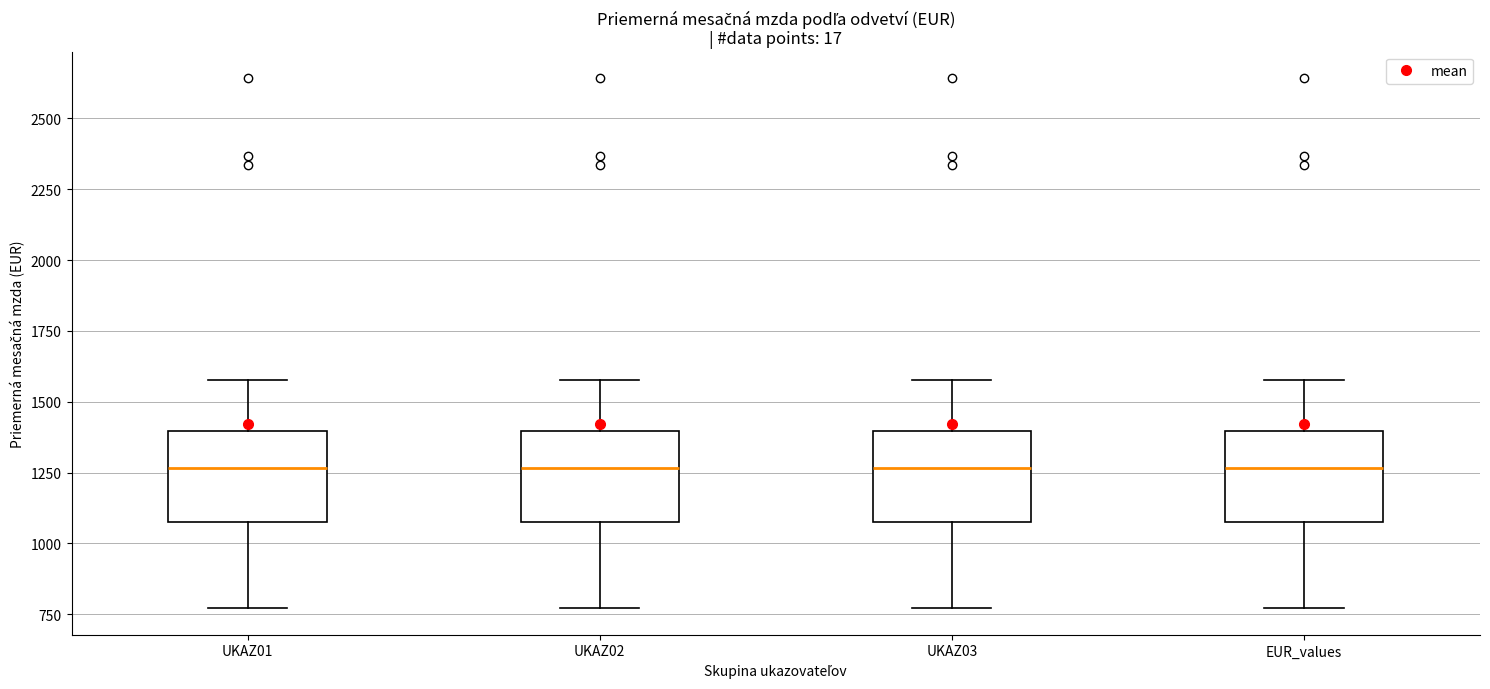

Where is the lower edge of the box for UKAZ02 on the y-axis? The values are not printed on the chart, so give them approximately, as read against the axis.

1100